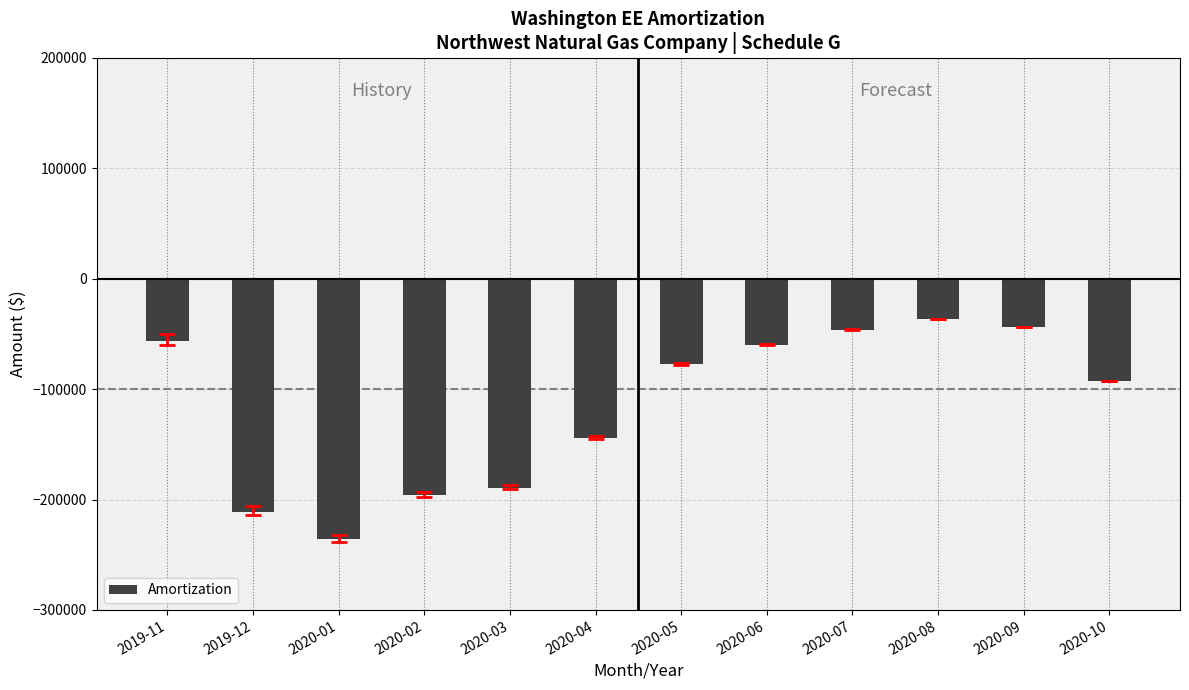

What is the average value?

-115977.2